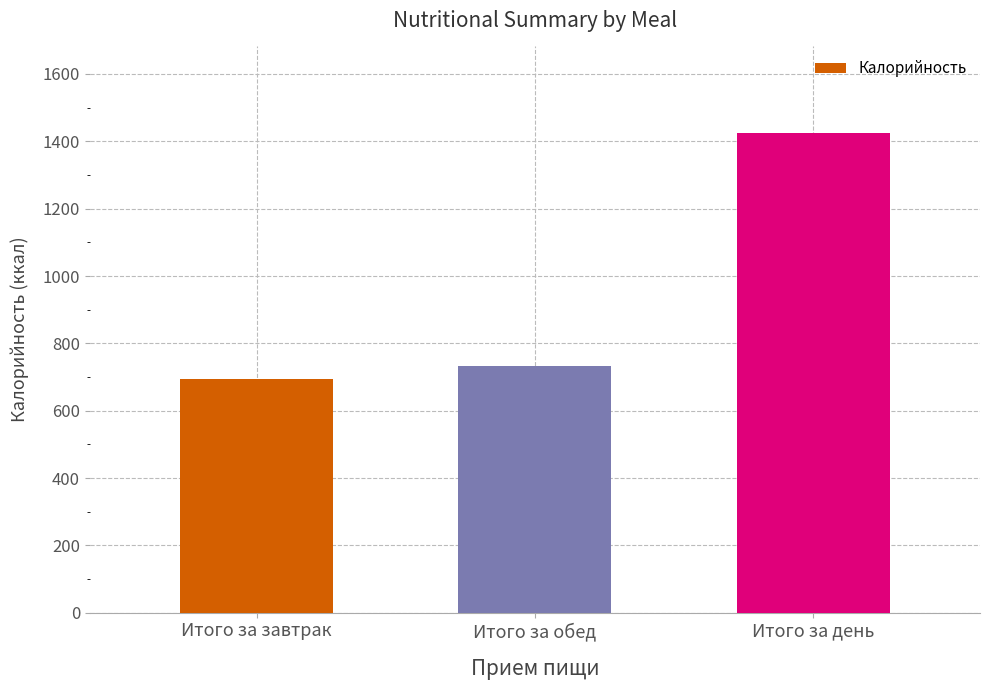

The chart shows a value of 732.4 at Итого за обед. True or false?

True